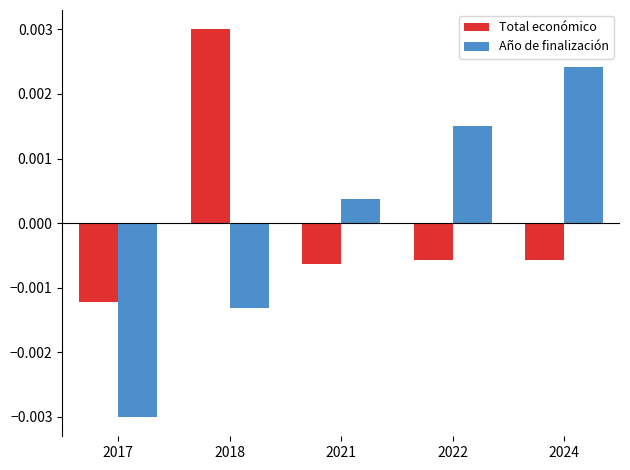

At which label does Año de finalización first exceed 0?

2021